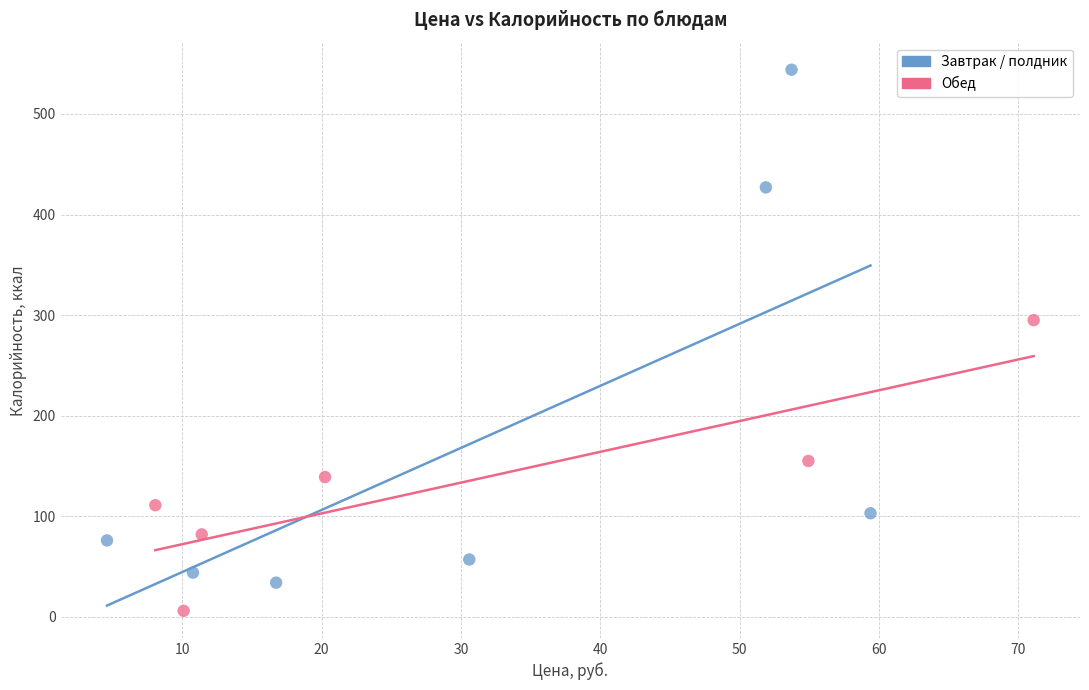

Which series has the widest spread of Y values?

Завтрак / полдник